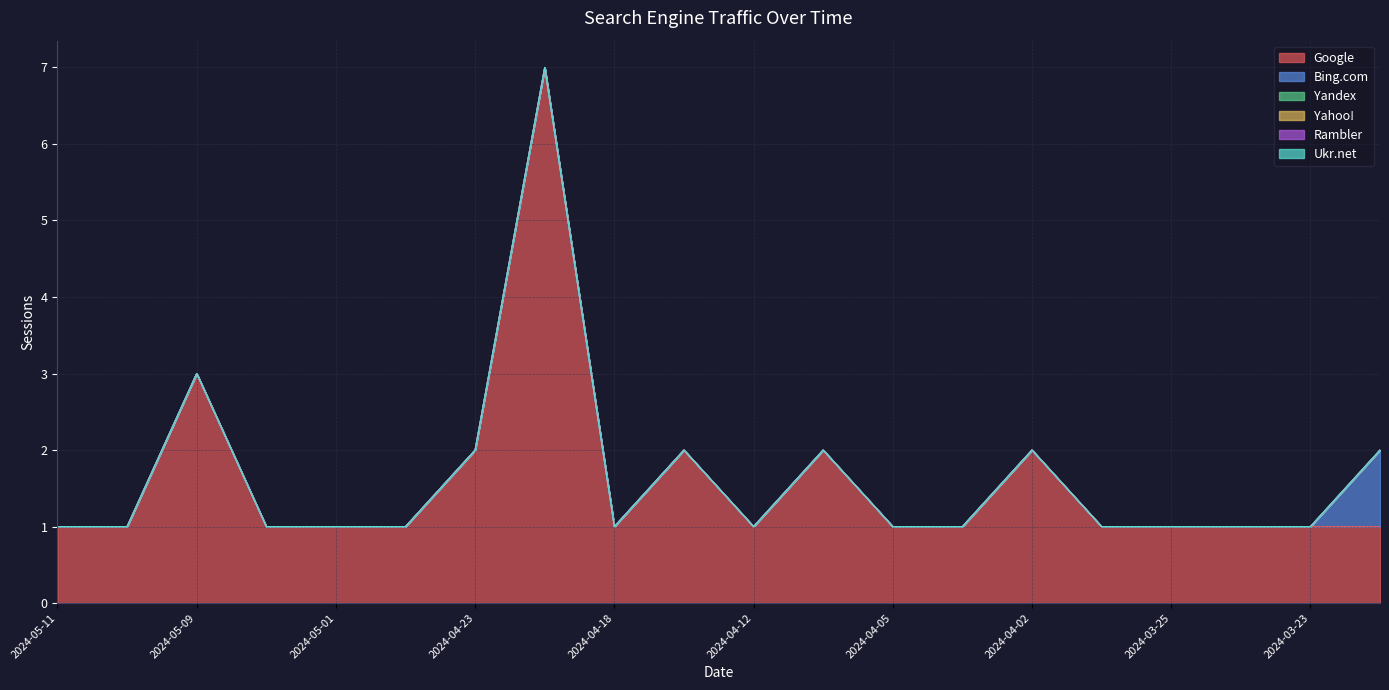

Which category has the highest value in the Ukr.net series?

2024-05-11